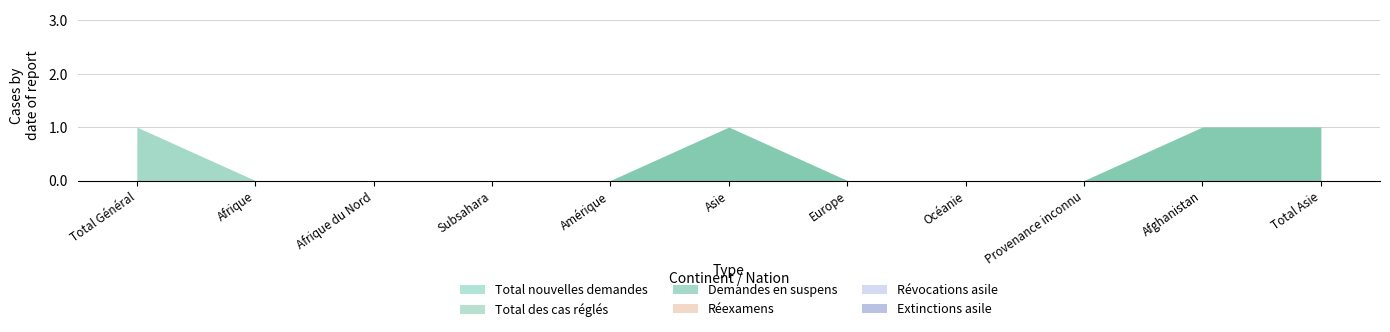

True or false: Demandes en suspens and Révocations asile intersect in this chart.

False